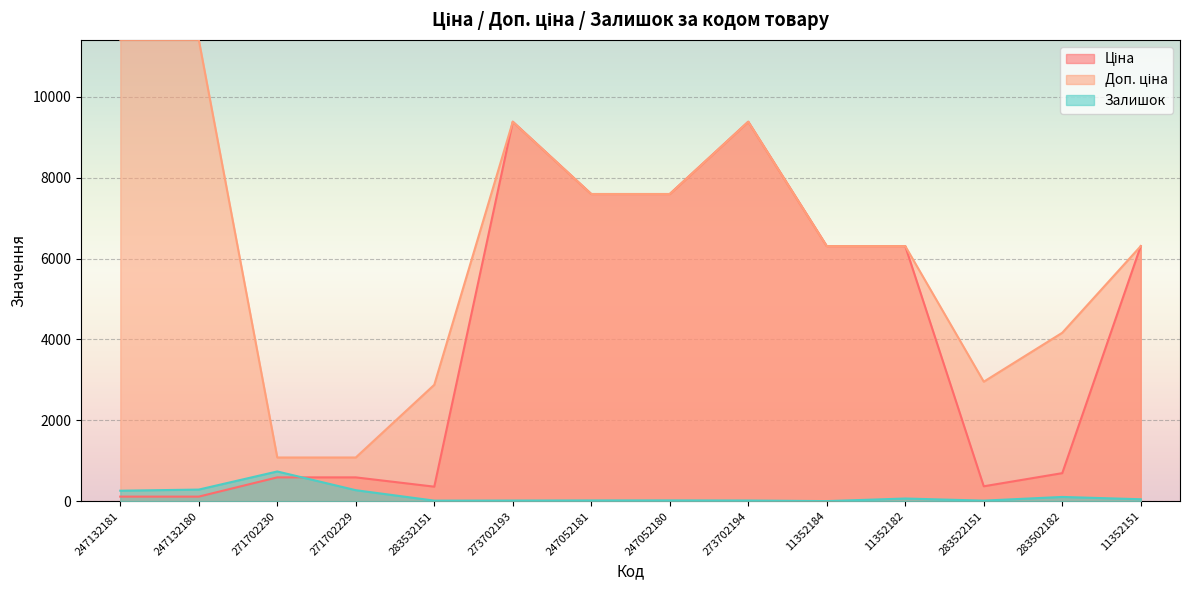

Which has a higher value, 283502182 or 11352182?

11352182